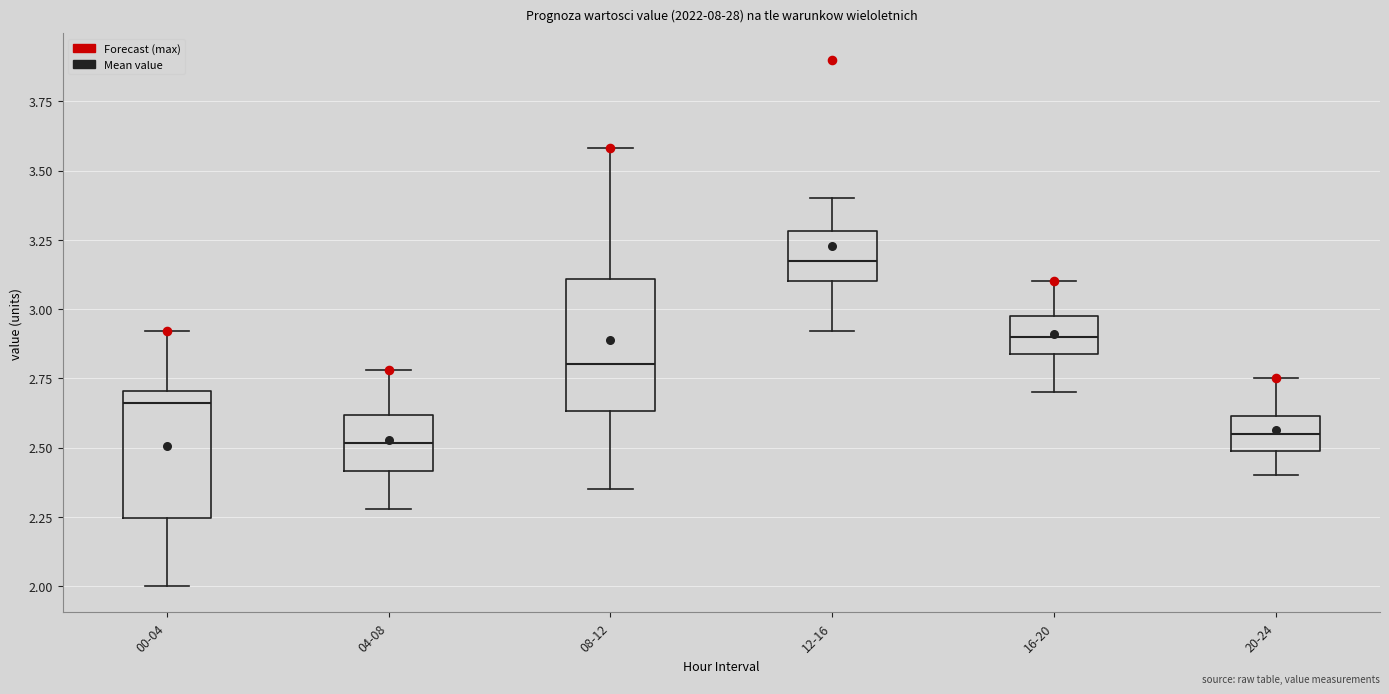

Which box has the highest median line?

12-16